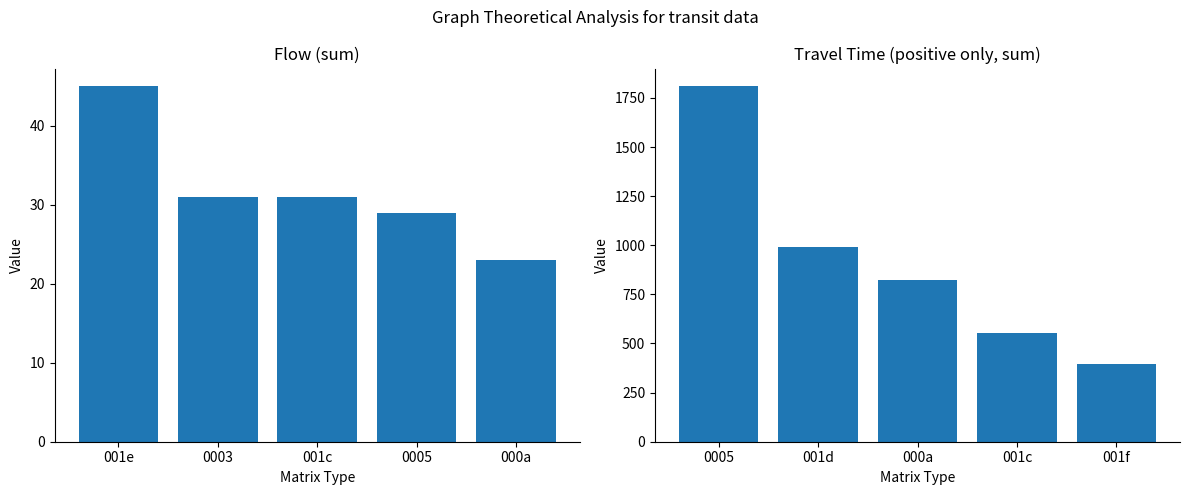

How many data points in Travel Time (positive, sum) are above 821?

2